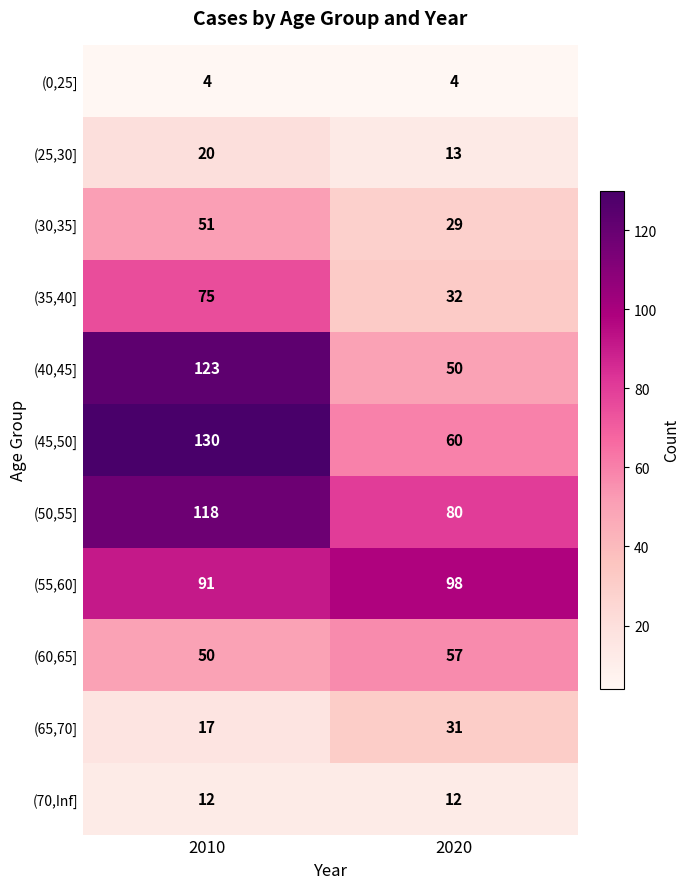

What is the maximum value shown in the chart?

130